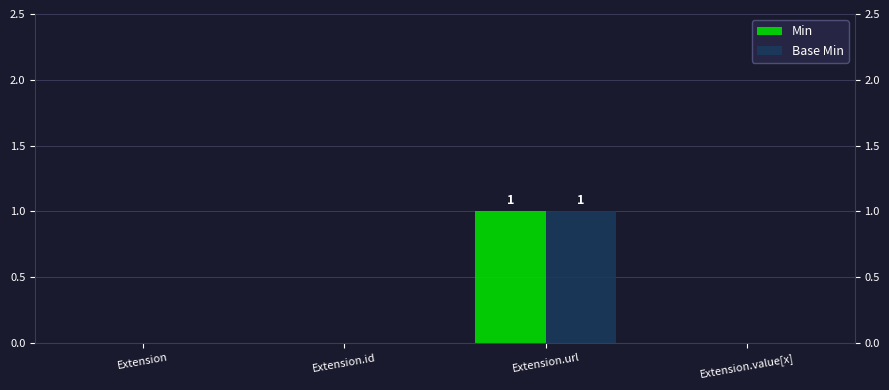

List the labels in order of Base Min value, smallest first.

Extension, Extension.id, Extension.value[x], Extension.url